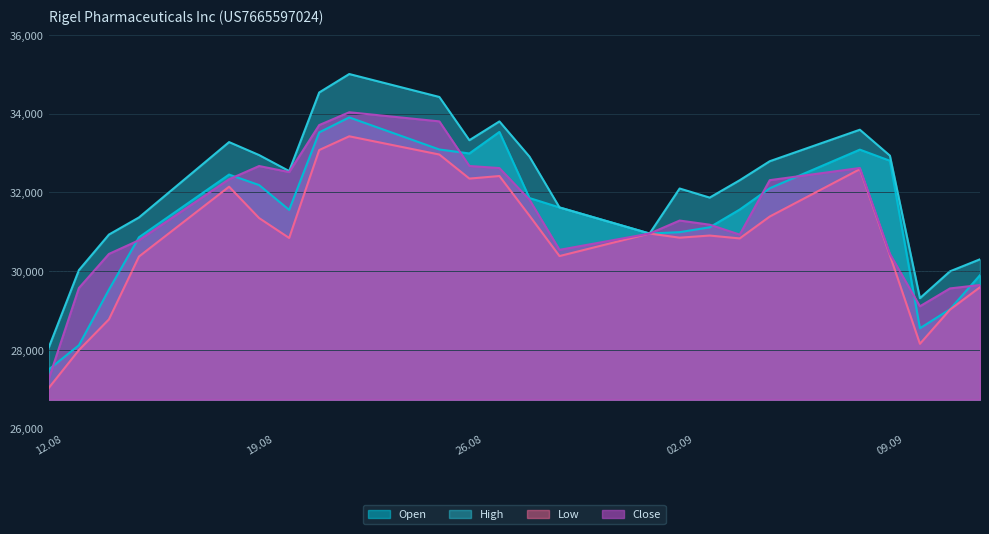

How many values in the Low series exceed 30906?

11